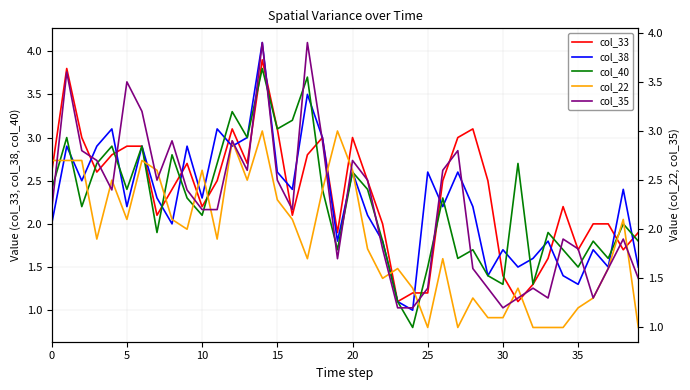

Where is col_33 nearest to the value 2?

22